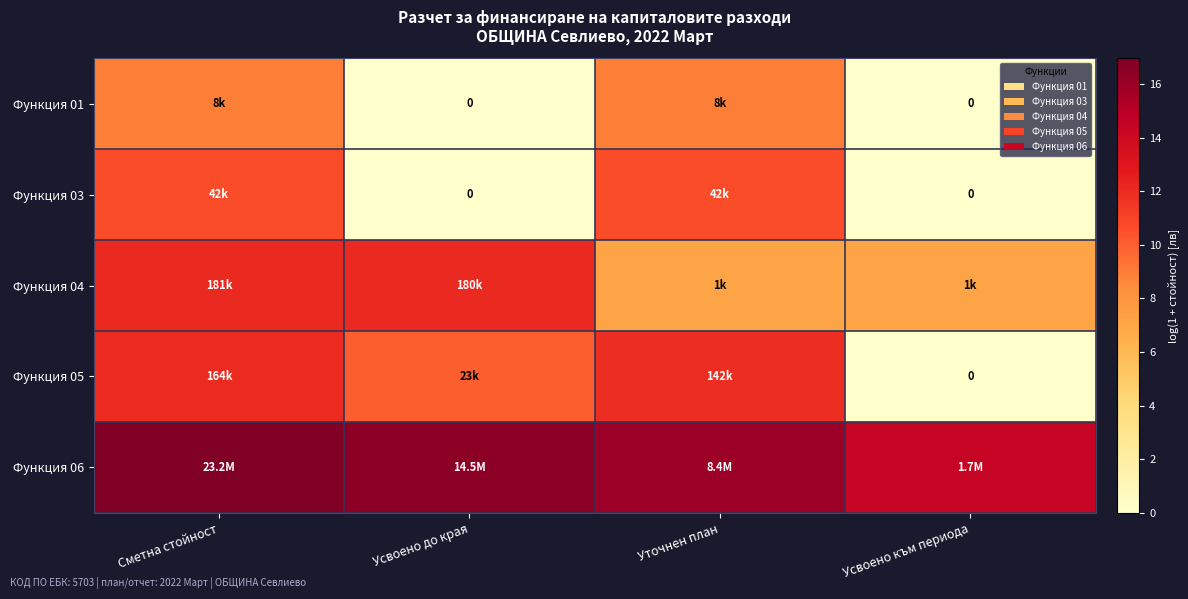

How many data points does each series have?

4